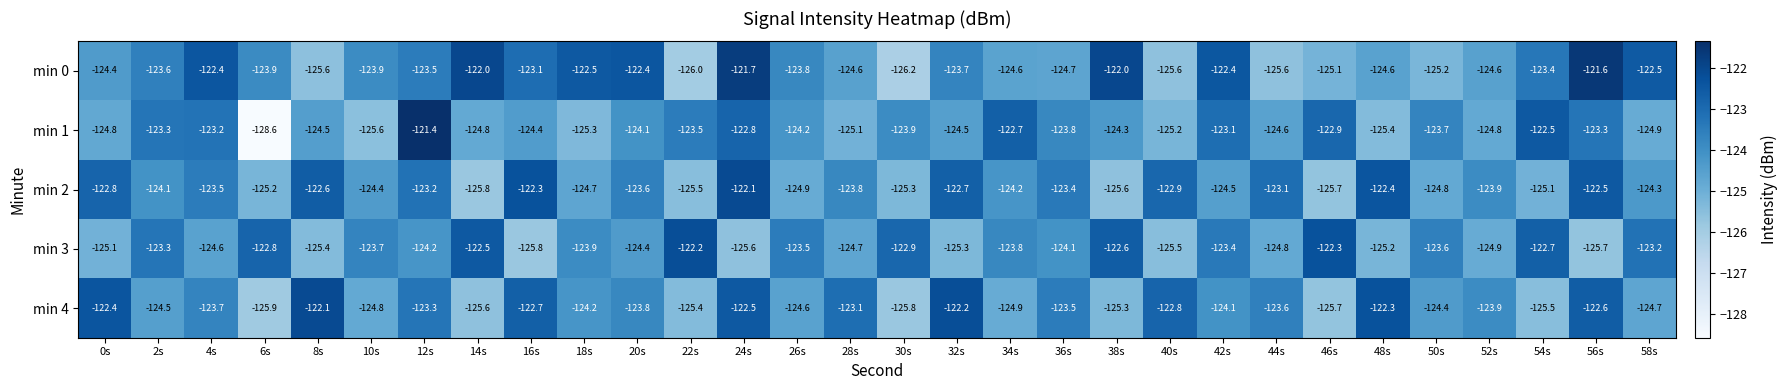

How many distinct data groups are displayed?

5